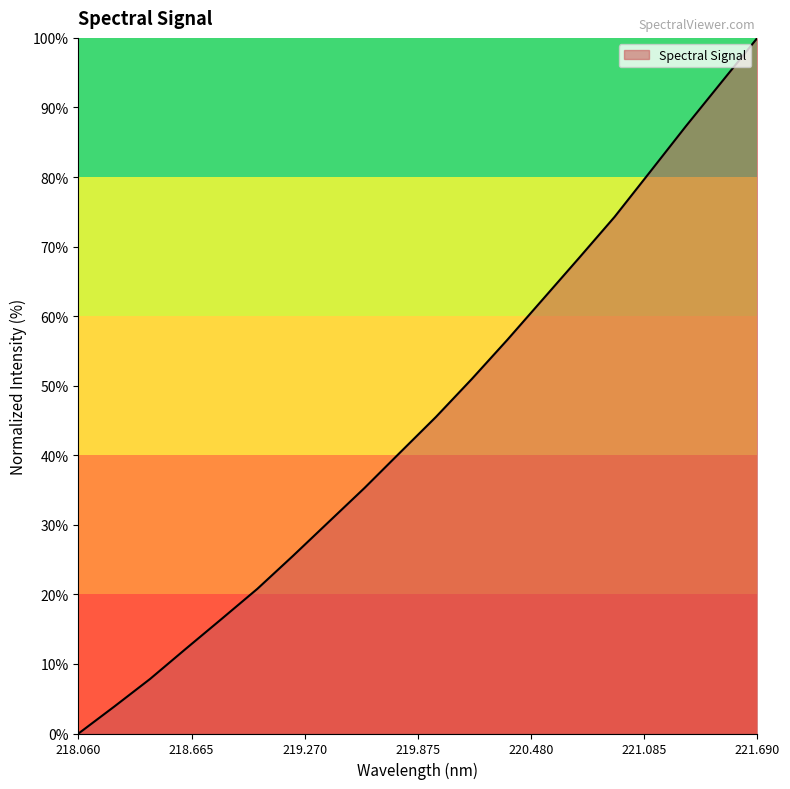

Does the chart have visible grid lines?

No